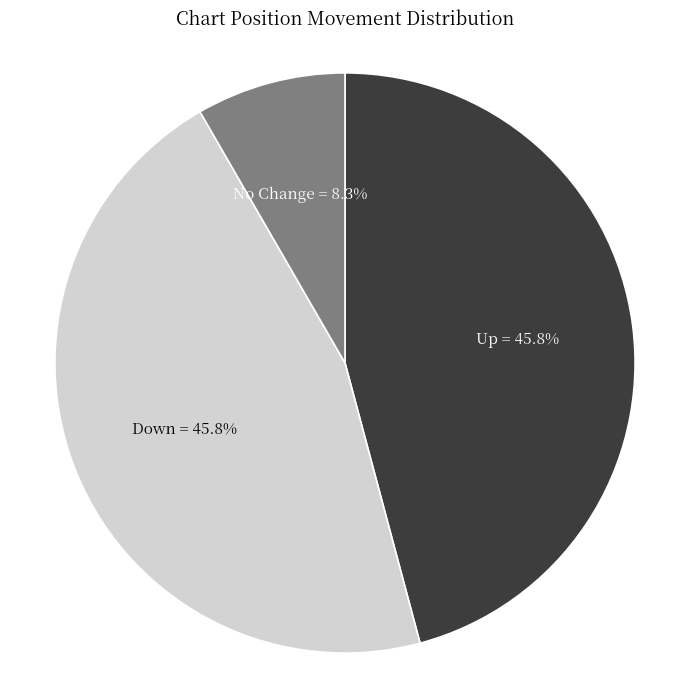

What is the ratio of the value at Down to the value at No Change?

5.5